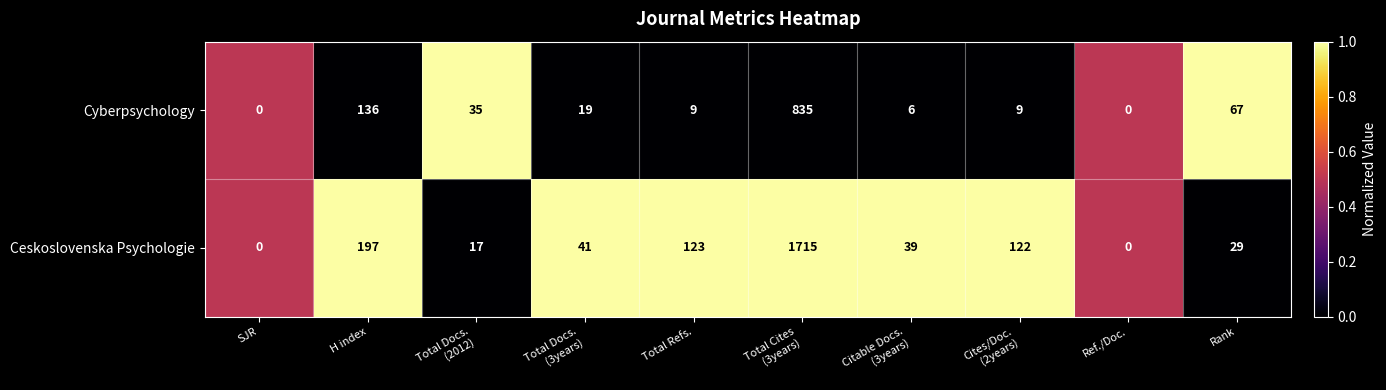

The Ceskoslovenska Psychologie series shows -618 at Ref./Doc.. True or false?

False